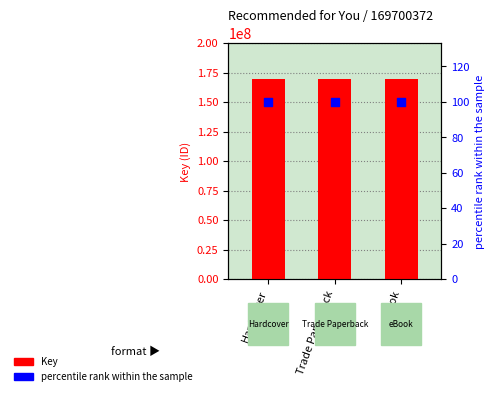

What are all the series names shown in the legend?

Key, percentile rank within the sample